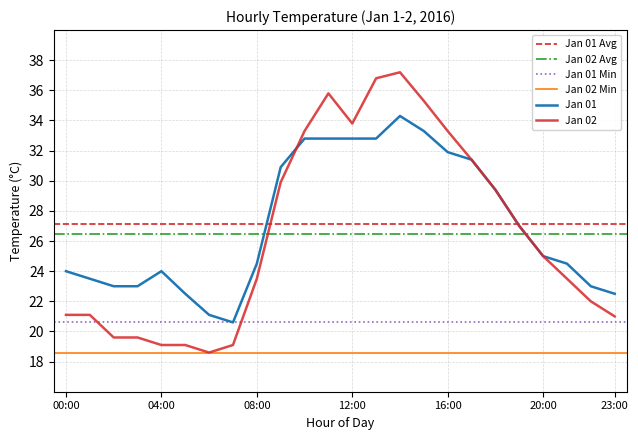

True or false: Jan 01 and Jan 02 cross at least once.

True